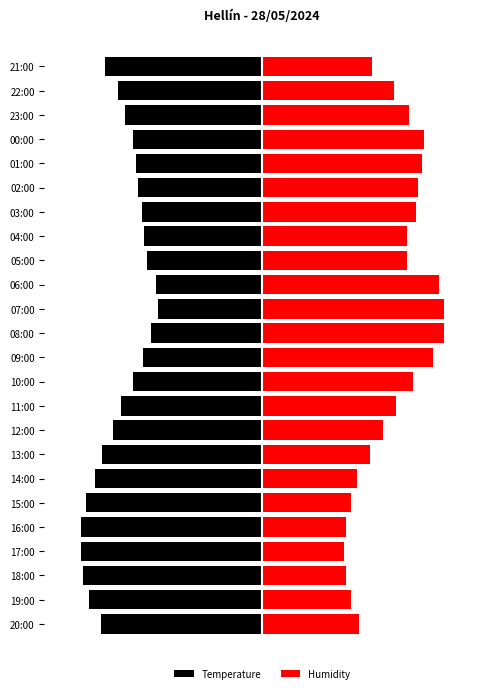

What is the total value across all series at 05:00?

1.6